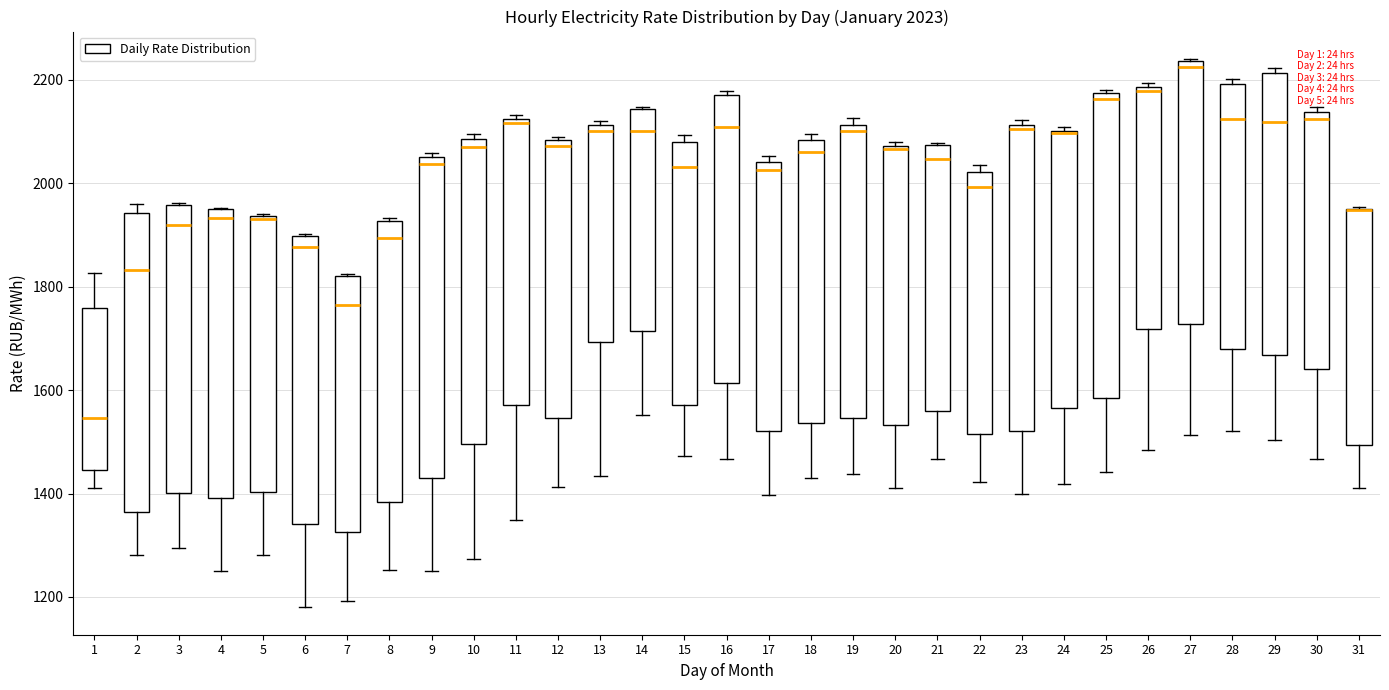

Which box is the tallest, from its lower edge to its upper edge?

9